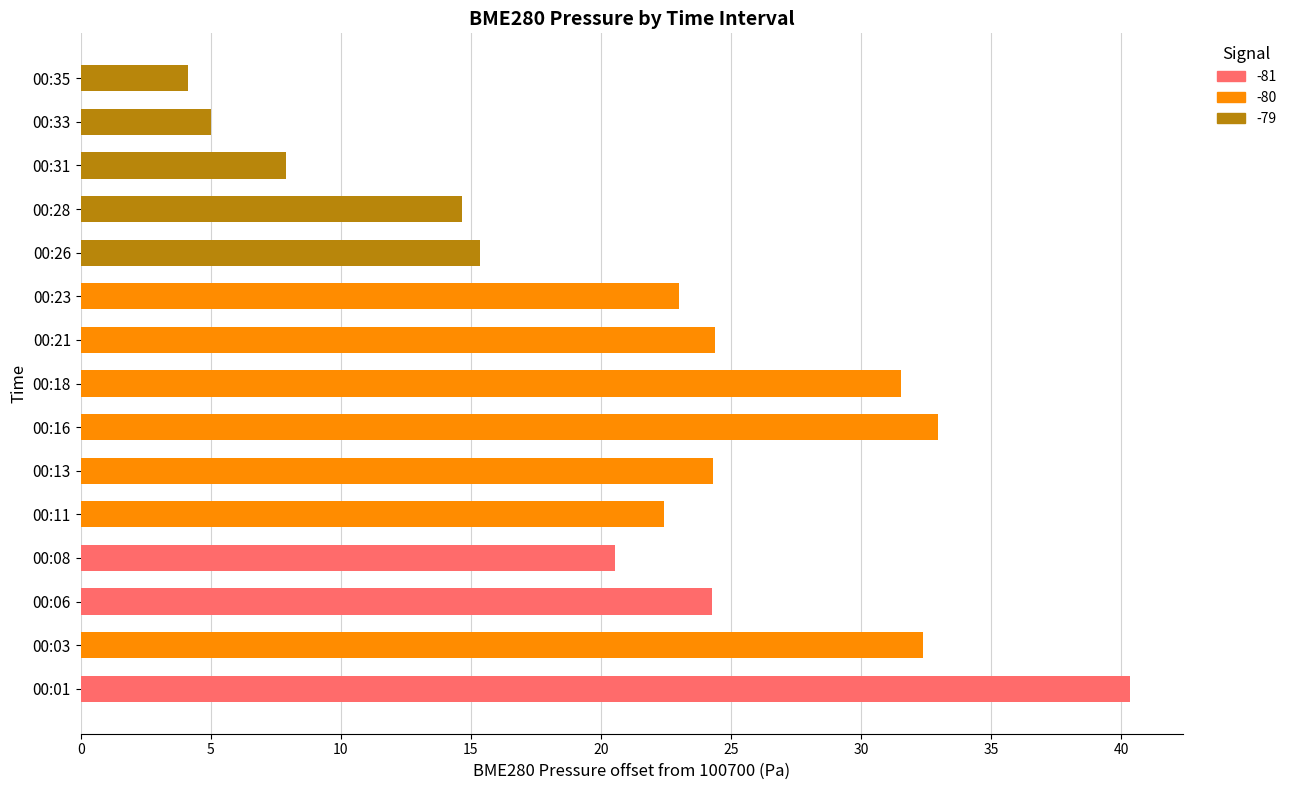

What is the maximum value shown in the chart?

40.3